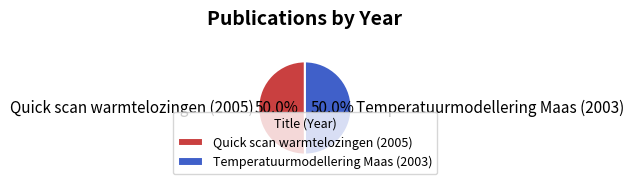

Do Quick scan warmtelozingen (2005) and Temperatuurmodellering Maas (2003) together represent more than half of the pie?

Yes